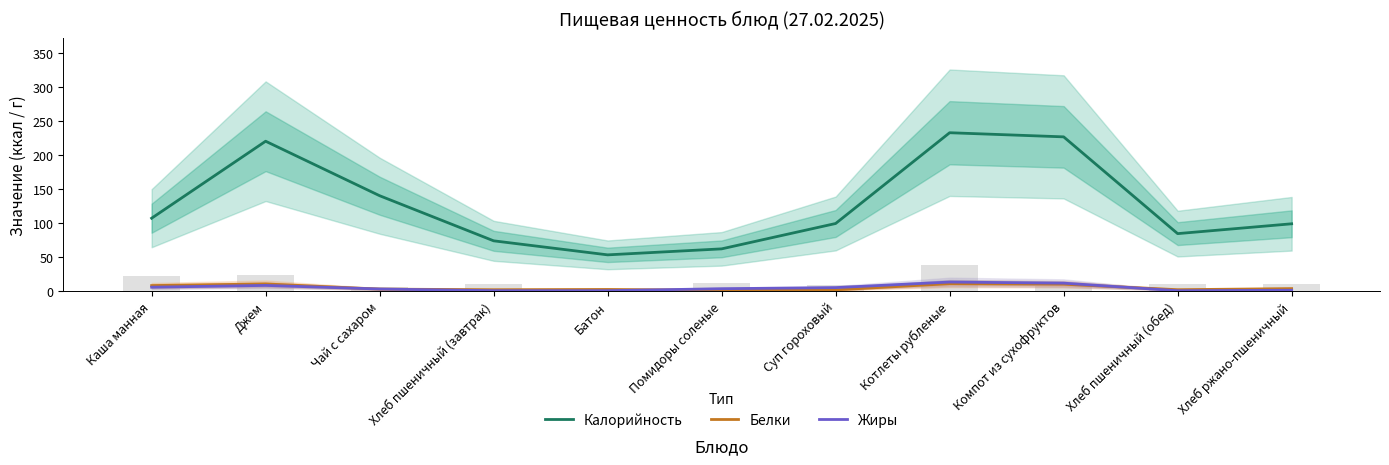

What is the sum of all Белки values?

51.5